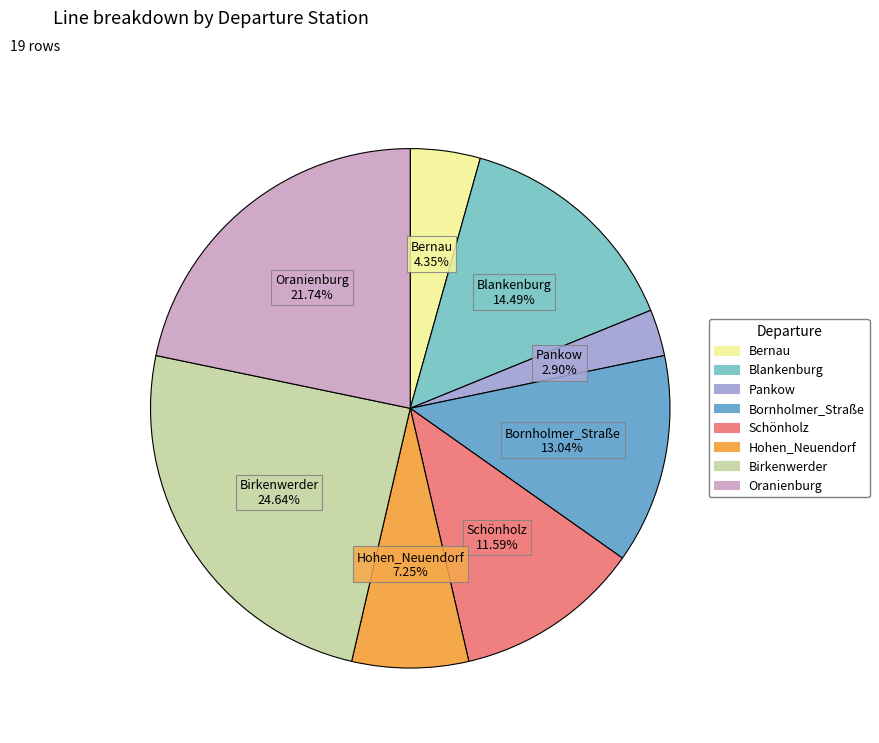

Which category has the biggest portion of the pie?

Birkenwerder